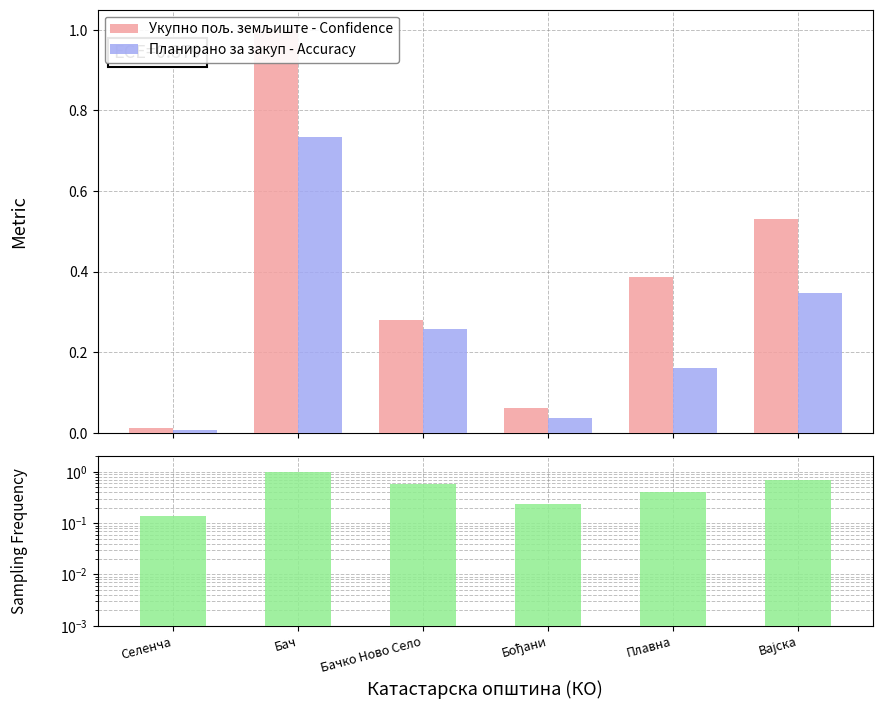

Reading left to right, transcribe all the data shown in this chart.

Укупно пољ. земљиште - Confidence: 0.0	1.0	0.3	0.1	0.4	0.5
Планирано за закуп - Accuracy: 0.0	0.7	0.3	0.0	0.2	0.3
Sampling Frequency: 0.1	1.0	0.6	0.2	0.4	0.7